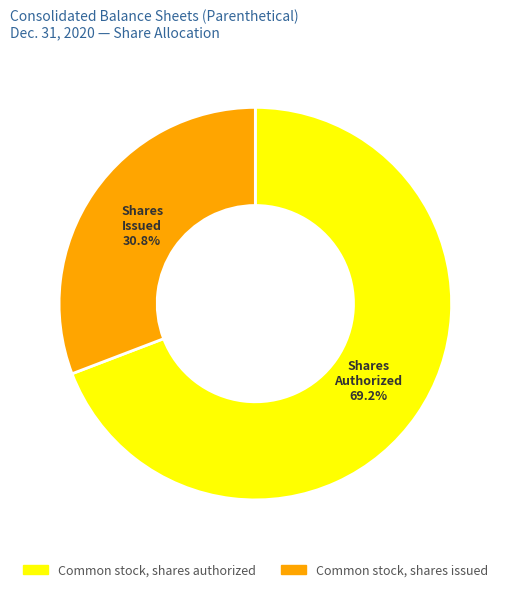

How many slices are in this pie chart?

2